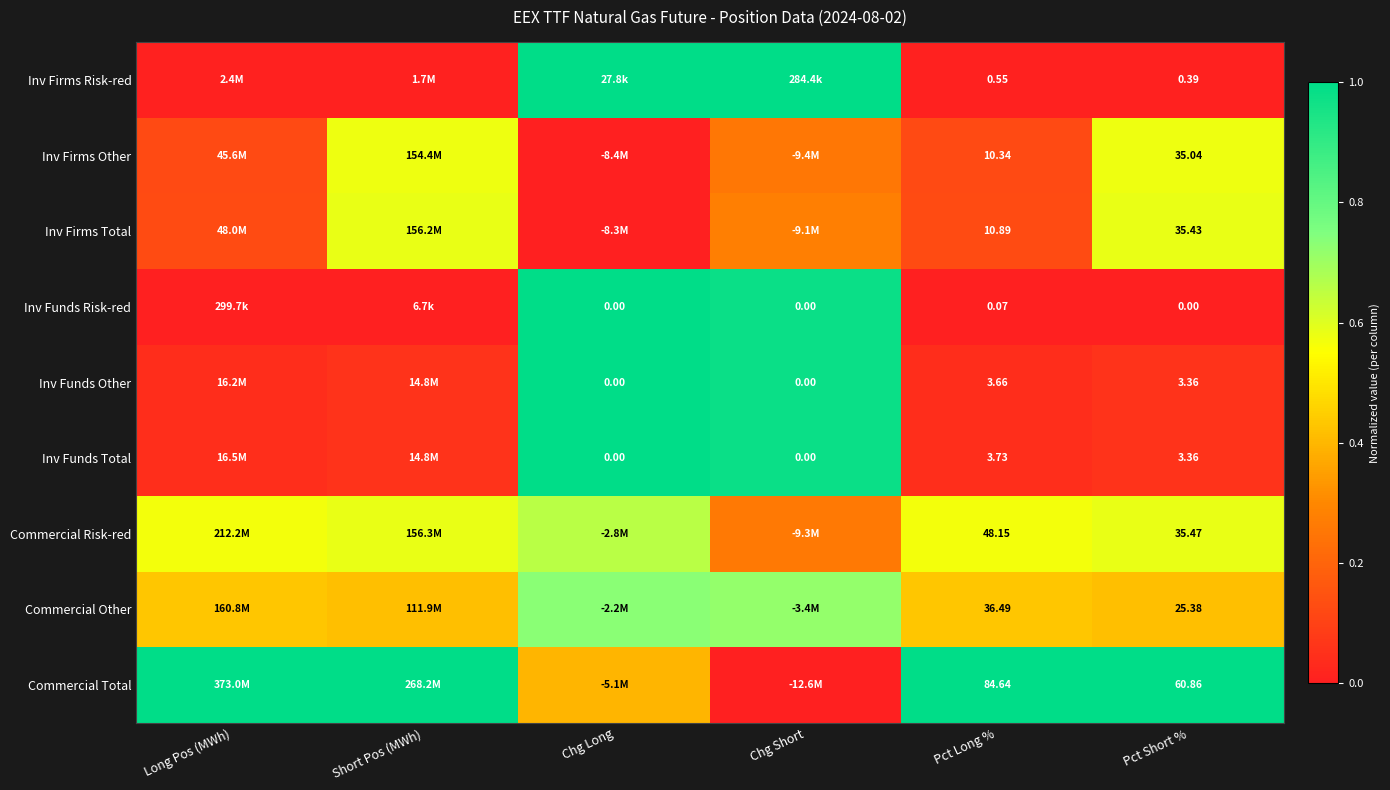

Rank the series at Pct Long % from highest to lowest value.

Commercial Total, Commercial Risk-red, Commercial Other, Inv Firms Total, Inv Firms Other, Inv Funds Total, Inv Funds Other, Inv Firms Risk-red, Inv Funds Risk-red